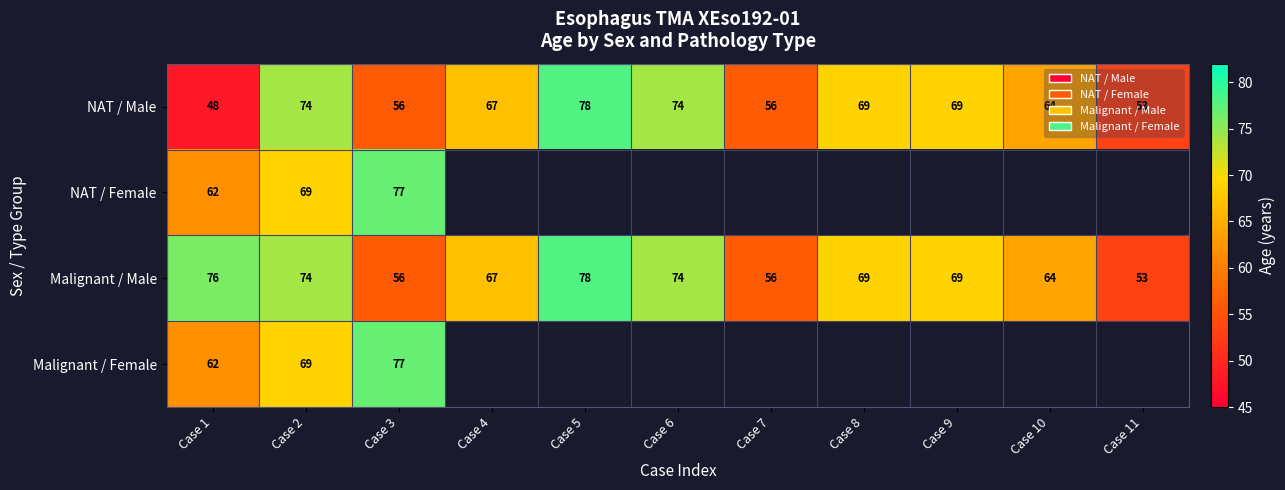

What value does the Malignant / Male series have at Case 6?

74